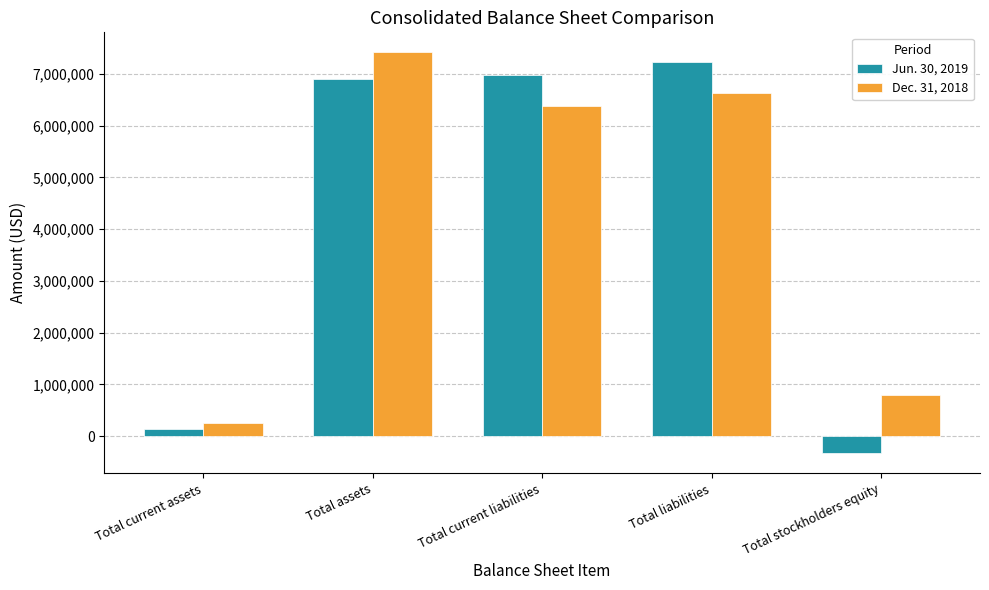

How many bars are there in total?

10